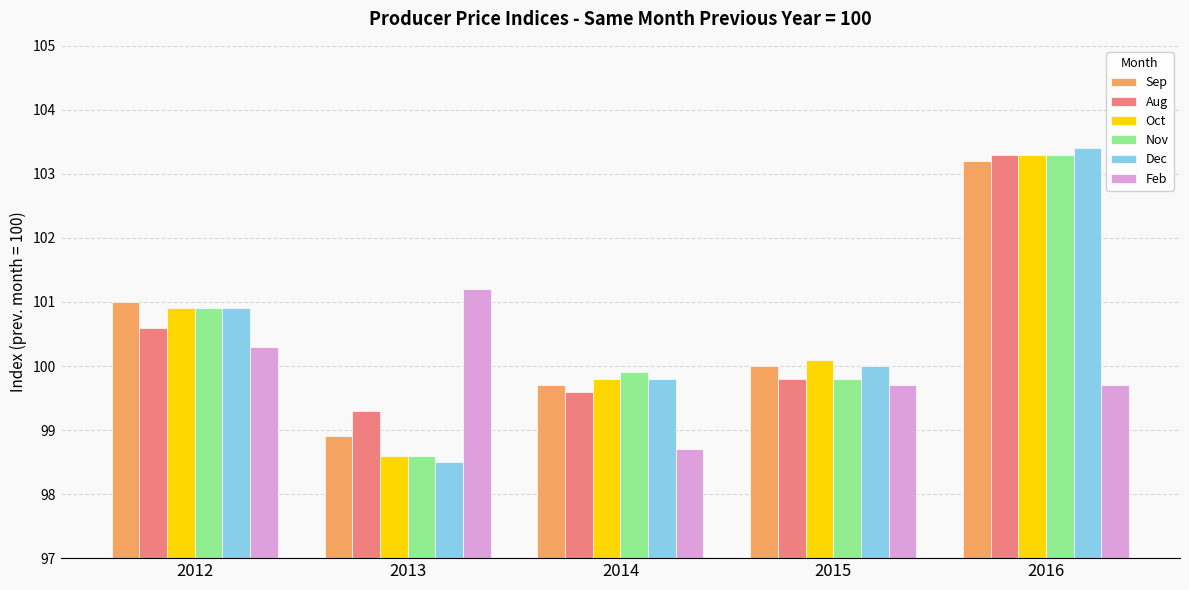

What is the approximate value of Feb at 2013?

101.2